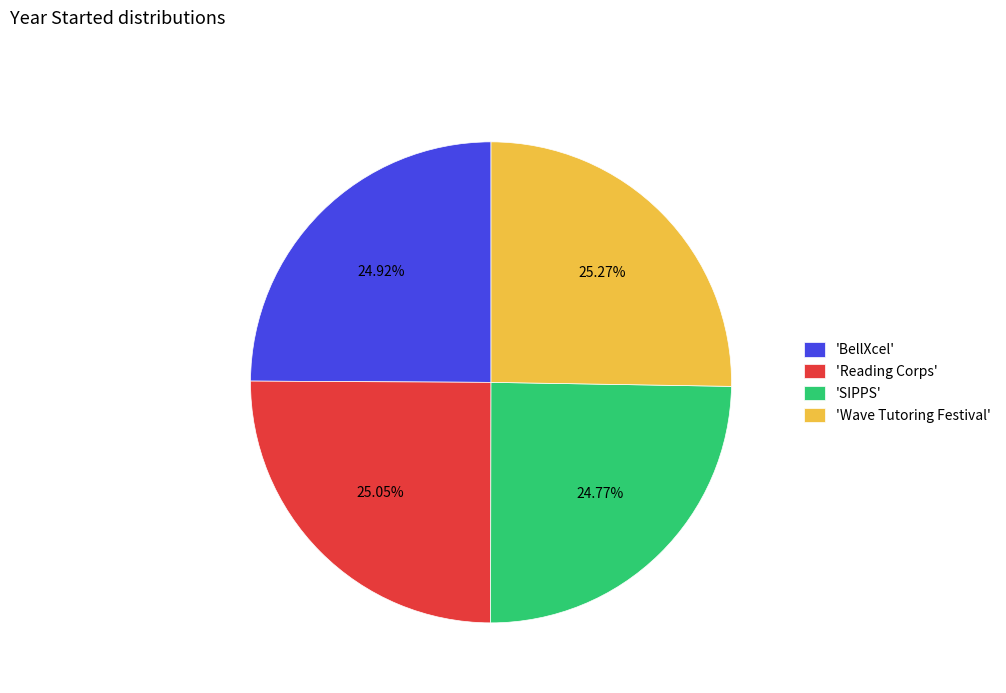

Approximately how many times larger is the value at 'BellXcel' compared to 'SIPPS'?

1.0